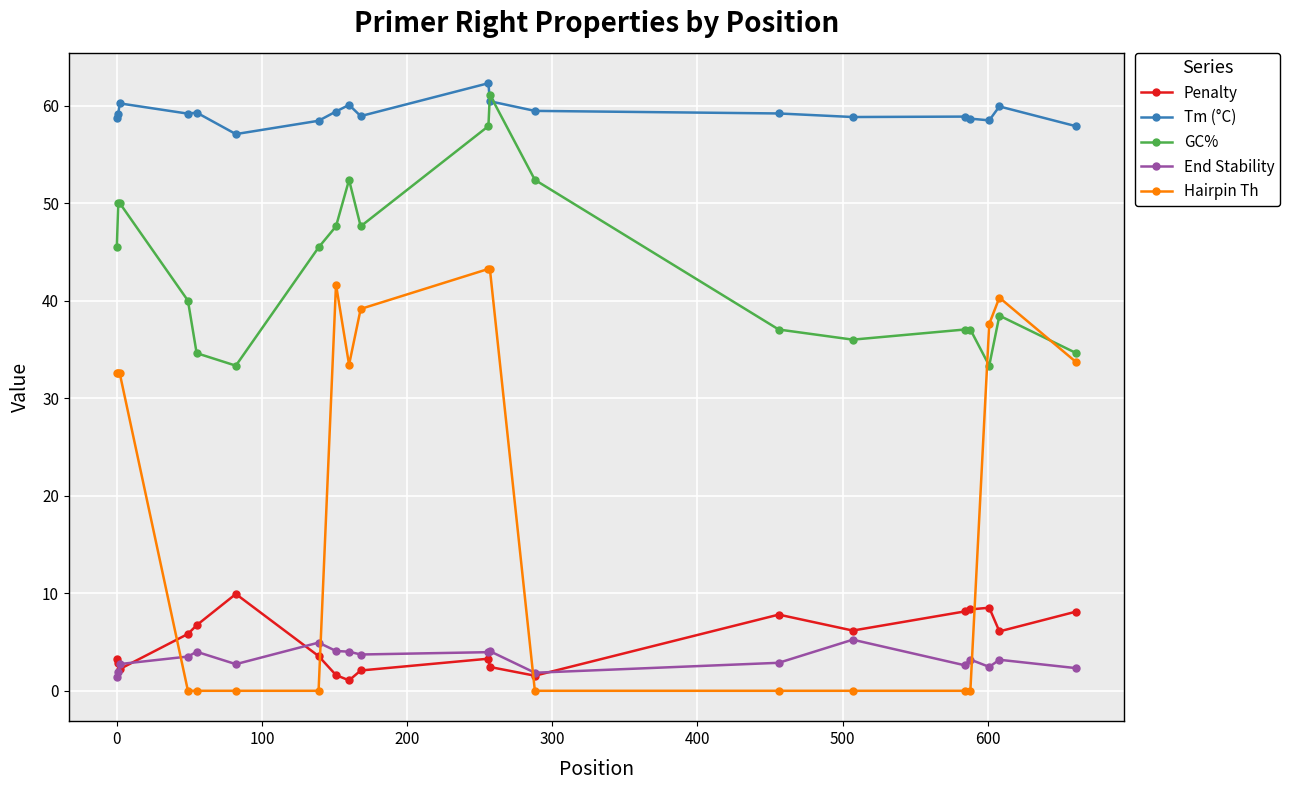

Which series has the largest range (max minus min)?

Hairpin Th